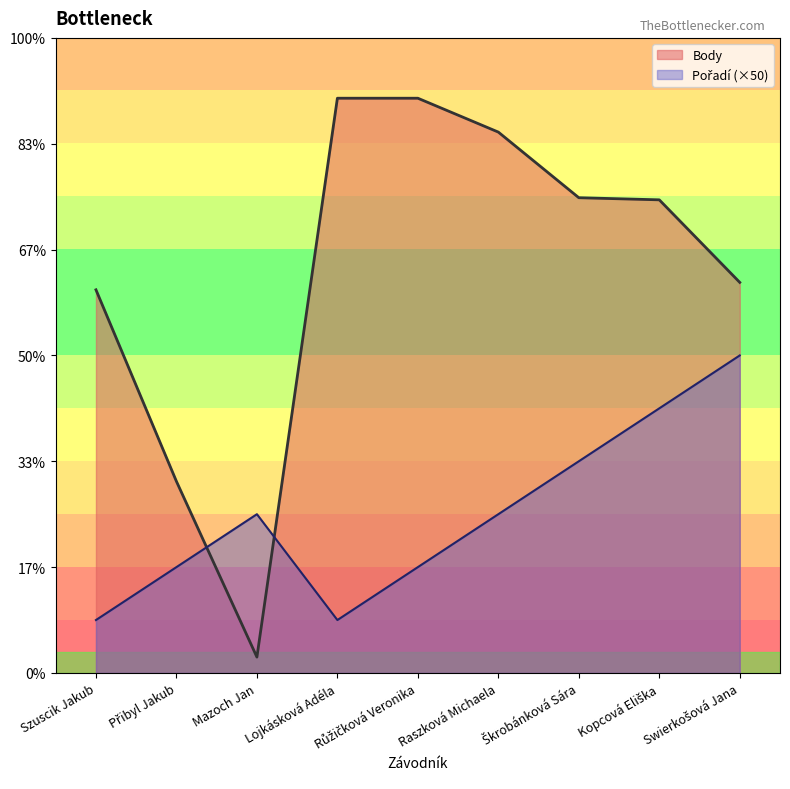

Is the value of Body at Škrobánková Sára greater than the value of Pořadí at Přibyl Jakub?

Yes